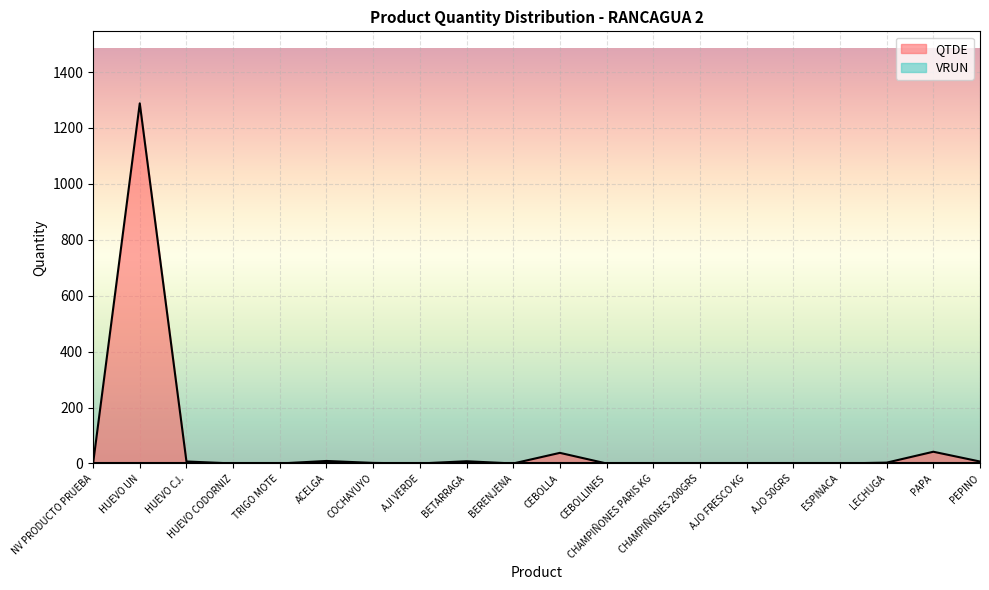

What is the sum of the values at LECHUGA and ESPINACA?

3.0